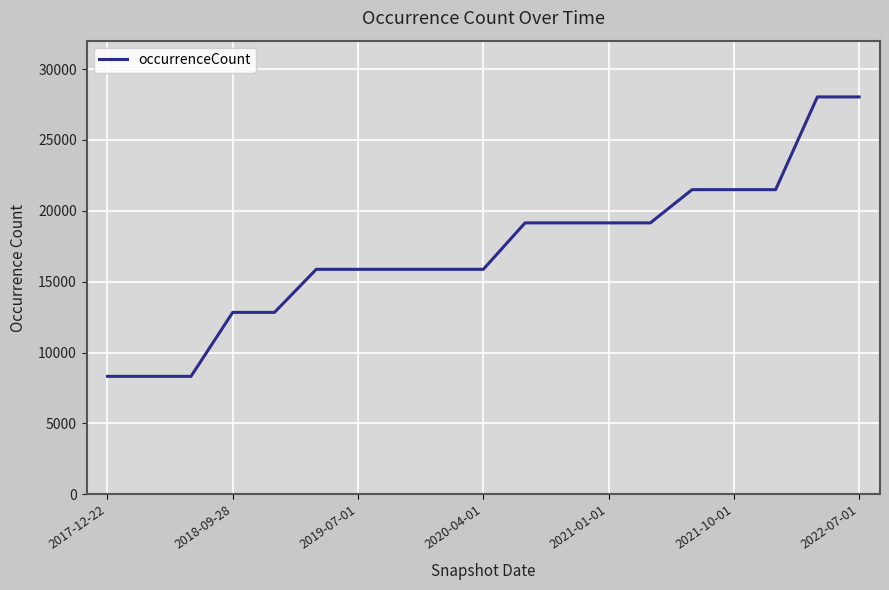

What is the greatest value displayed?

28032